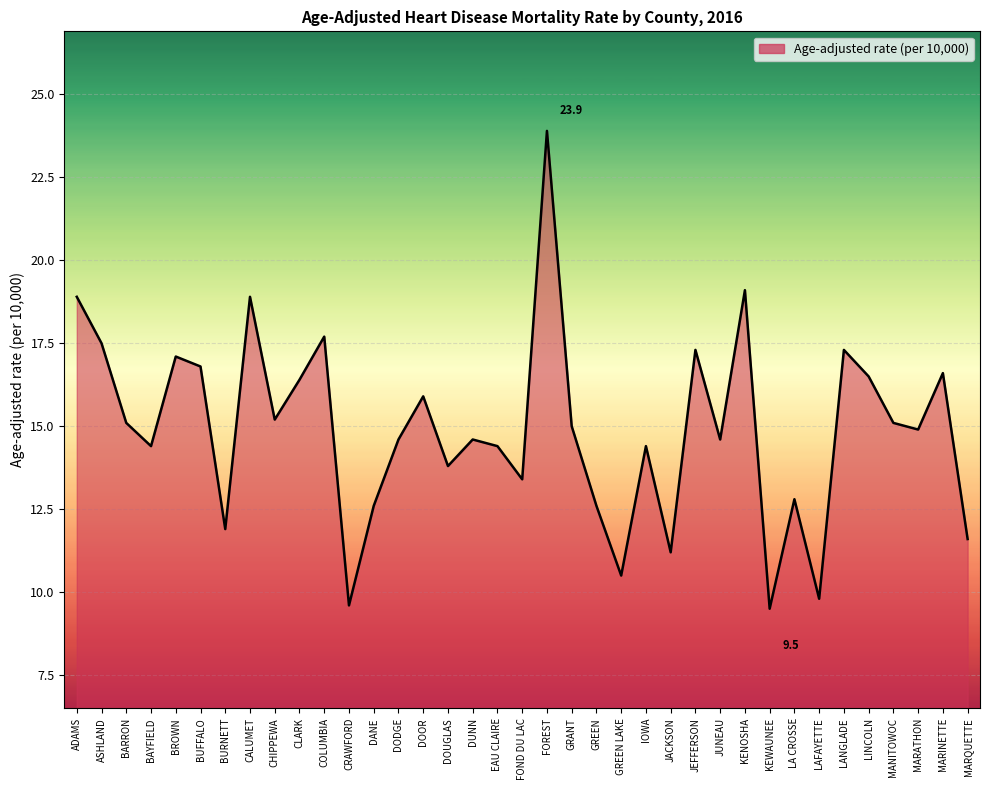

What is the smallest value displayed?

9.5